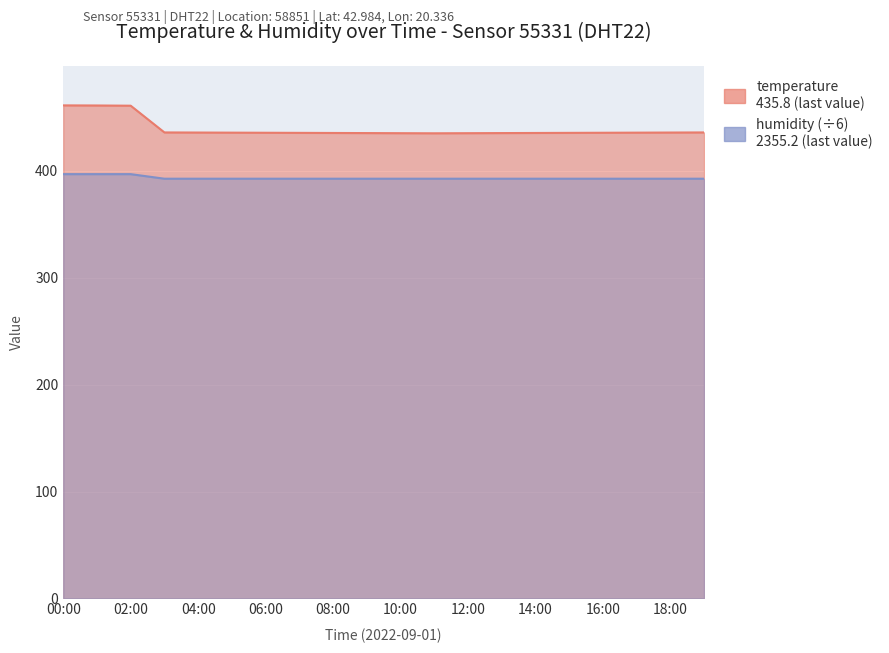

What position from the left is 05:00?

6